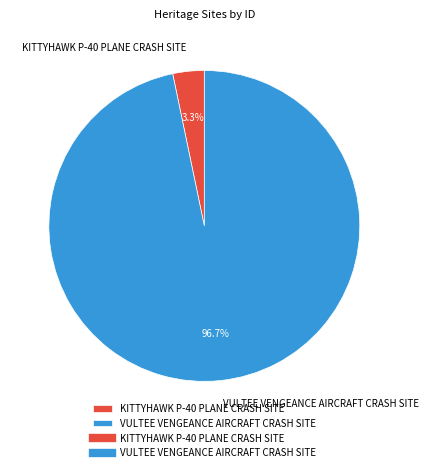

Between VULTEE VENGEANCE AIRCRAFT CRASH SITE and KITTYHAWK P-40 PLANE CRASH SITE, which is larger?

VULTEE VENGEANCE AIRCRAFT CRASH SITE